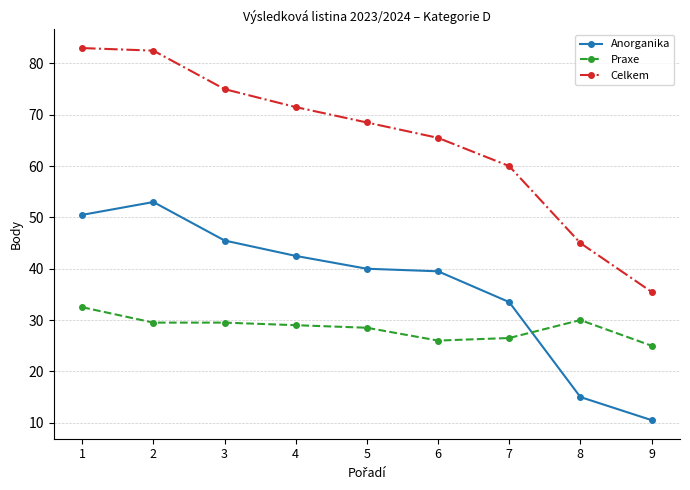

Where is the first local maximum for Anorganika?

2